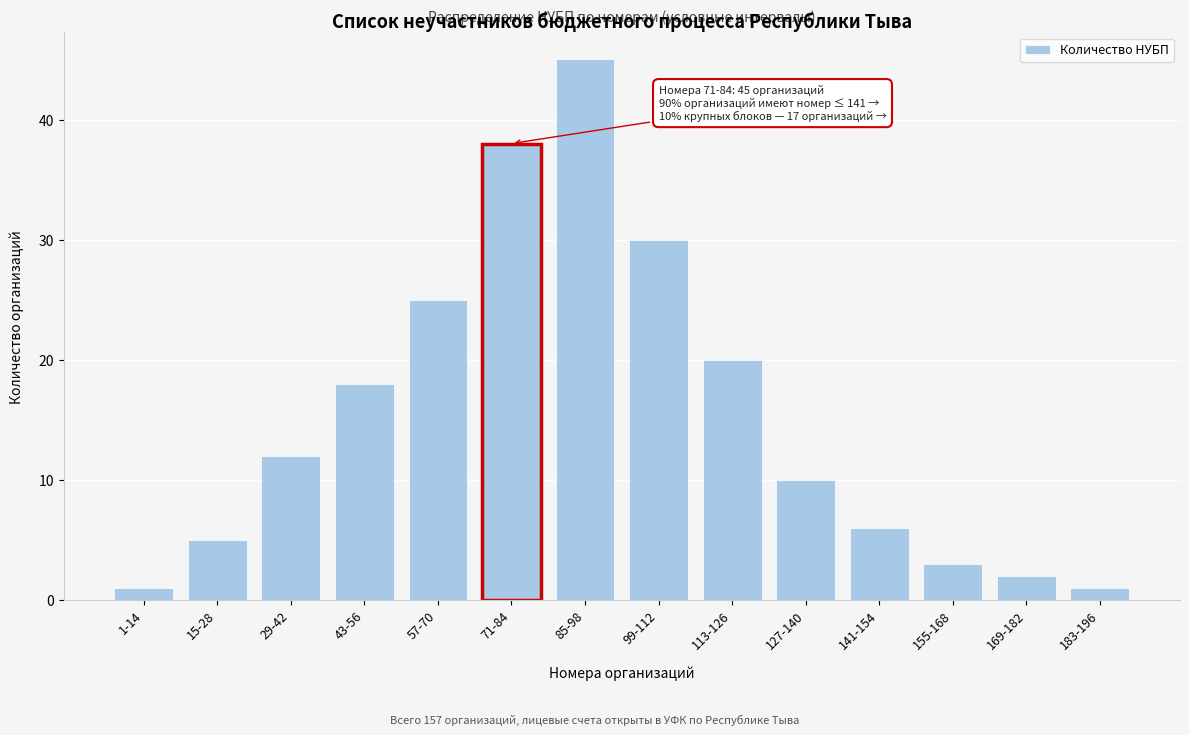

Reading left to right, list all the values displayed in this chart.

1-14=1	15-28=5	29-42=12	43-56=18	57-70=25	71-84=38	85-98=45	99-112=30	113-126=20	127-140=10	141-154=6	155-168=3	169-182=2	183-196=1